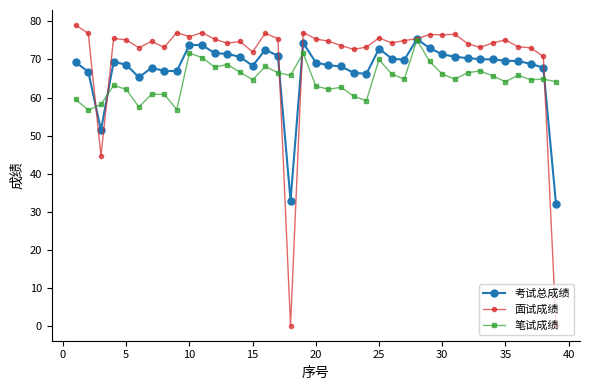

Which series has the widest spread of values?

面试成绩